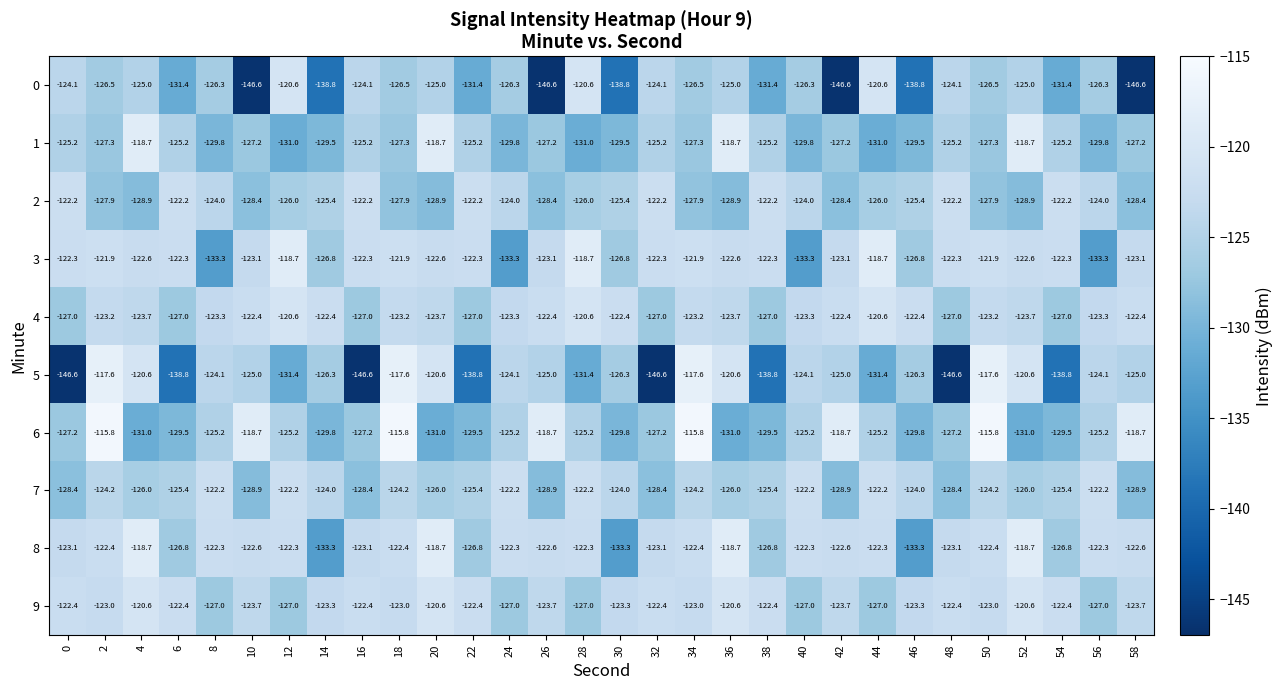

What is the difference between the maximum and second lowest values in the 7 series?

6.7